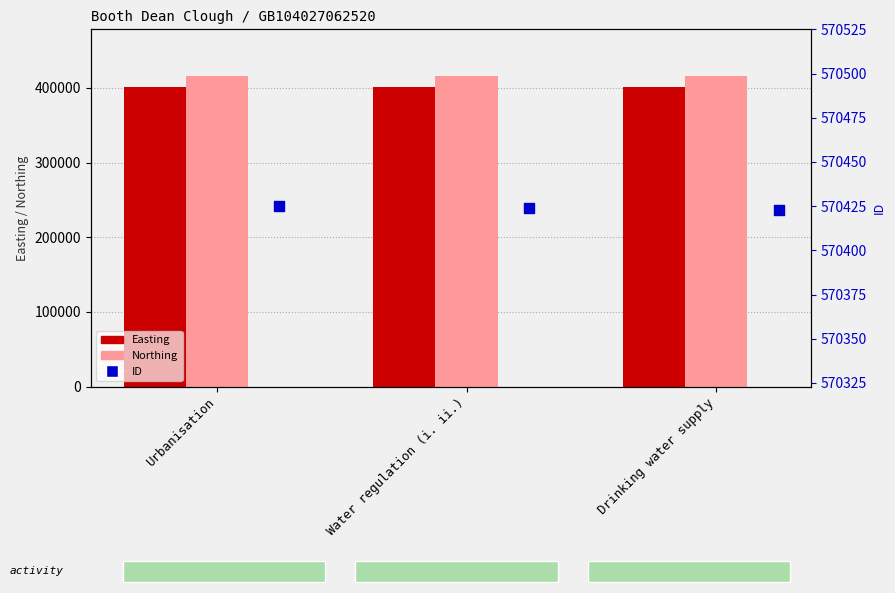

Which series has the largest total across all categories?

ID